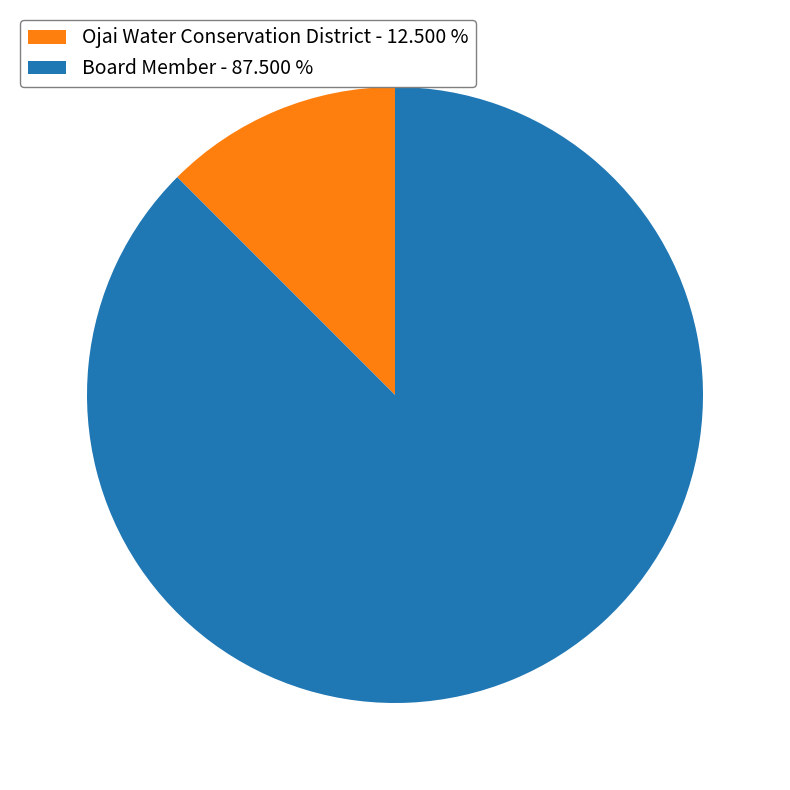

Do Ojai Water Conservation District - 12.500 % and Board Member - 87.500 % together represent more than half of the pie?

Yes